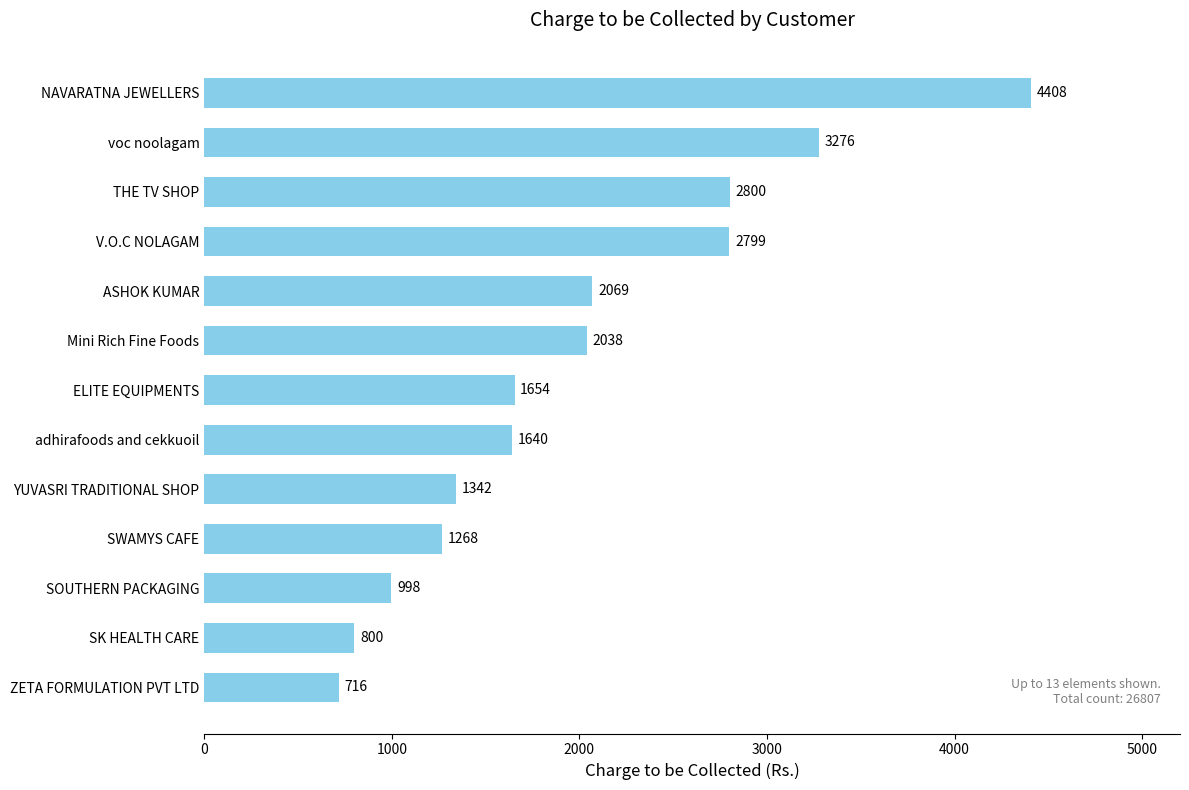

Are the bars grouped side by side (vs. stacked)?

No